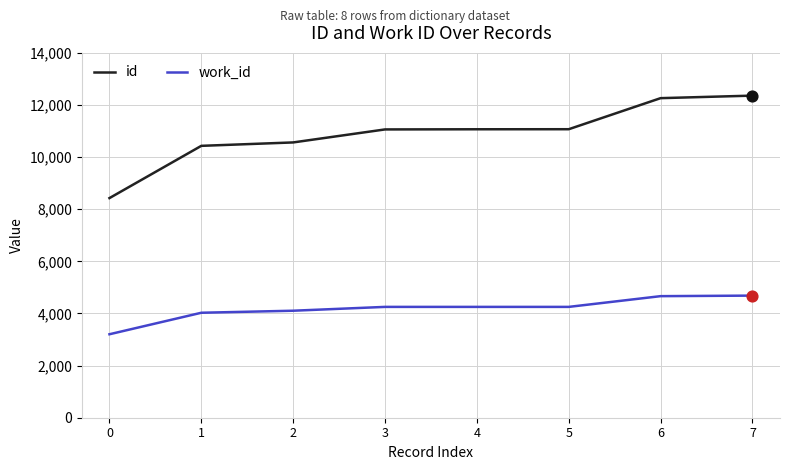

What is the spread (max minus min) of values at 1?

6405